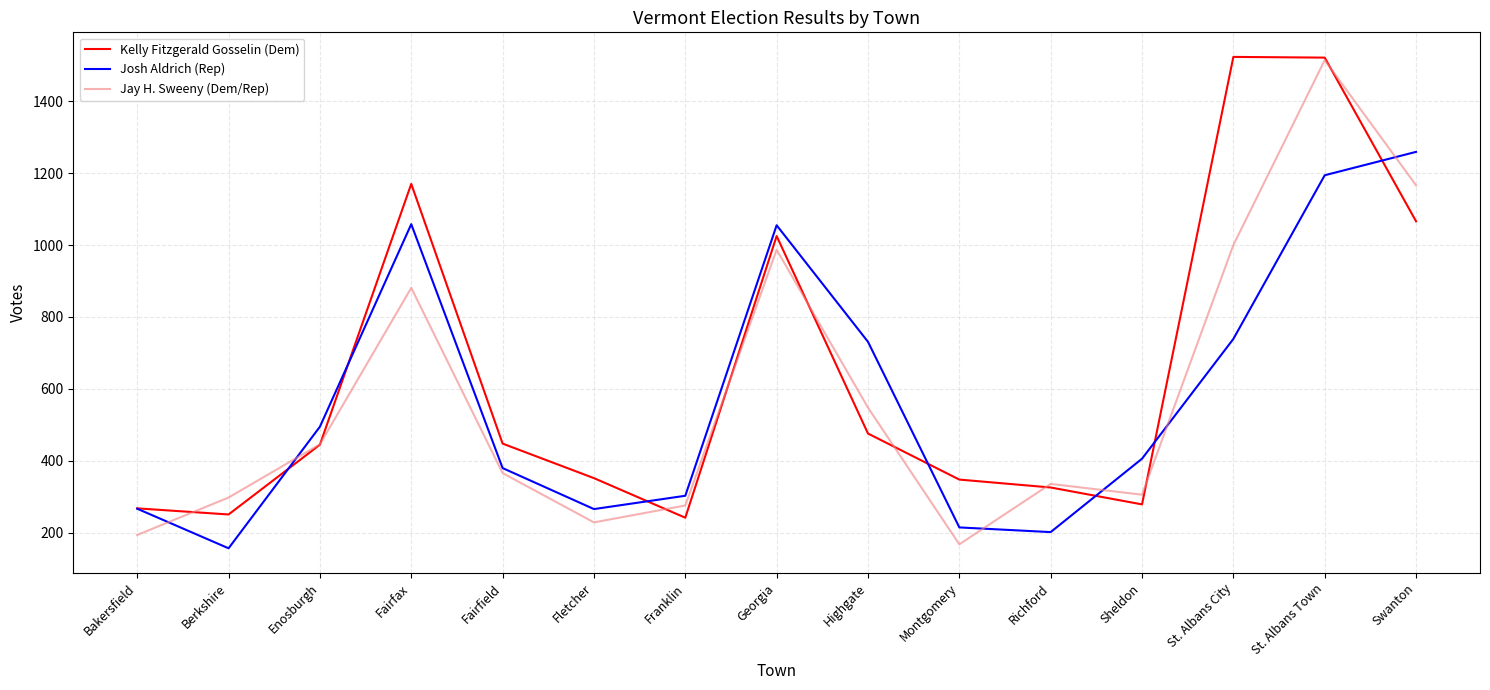

Between Fairfax and St. Albans City, which series saw the biggest shift?

Kelly Fitzgerald Gosselin (Dem)